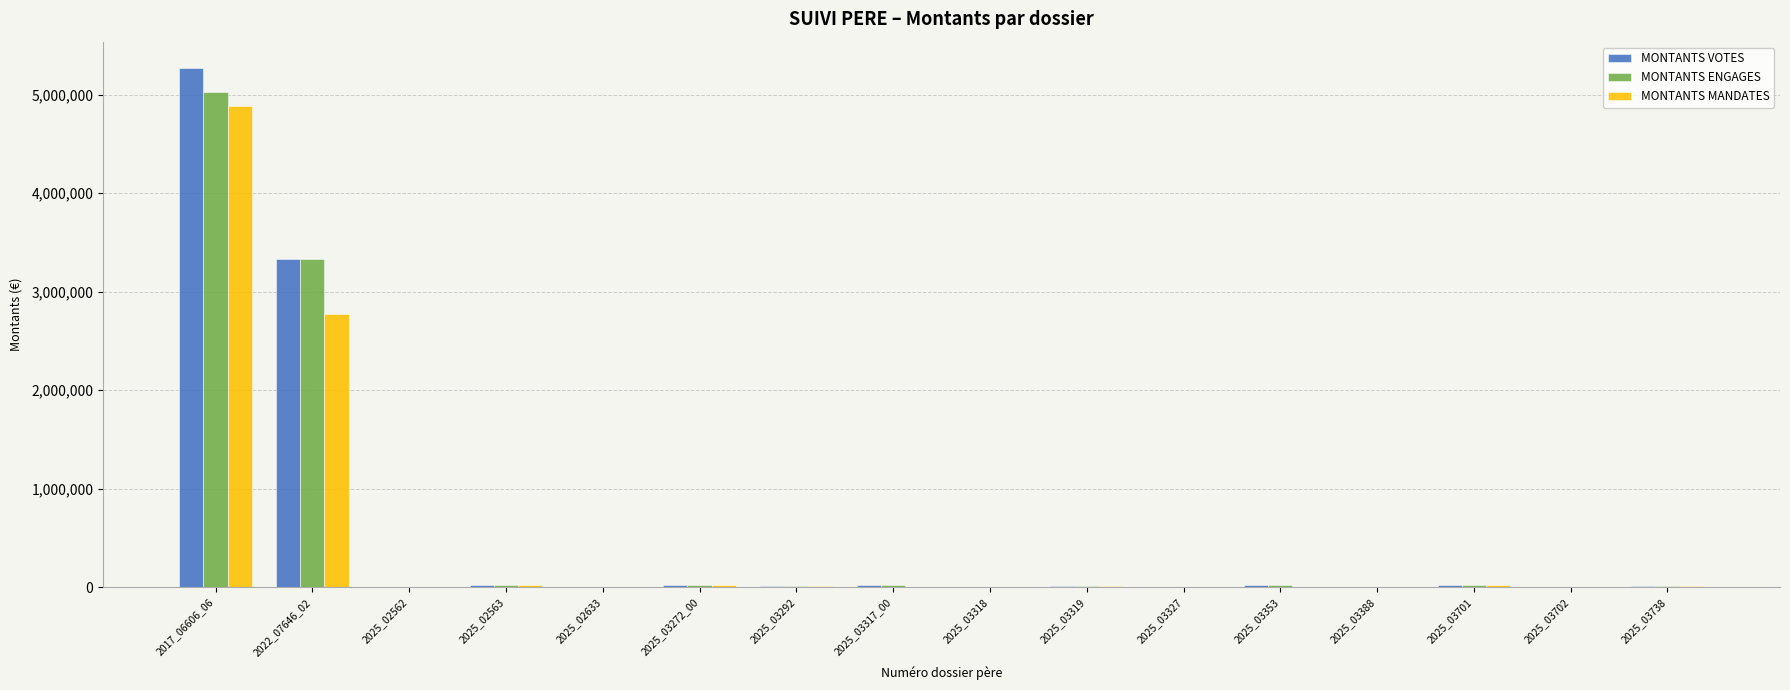

What is the maximum value shown in the chart?

5274160.0